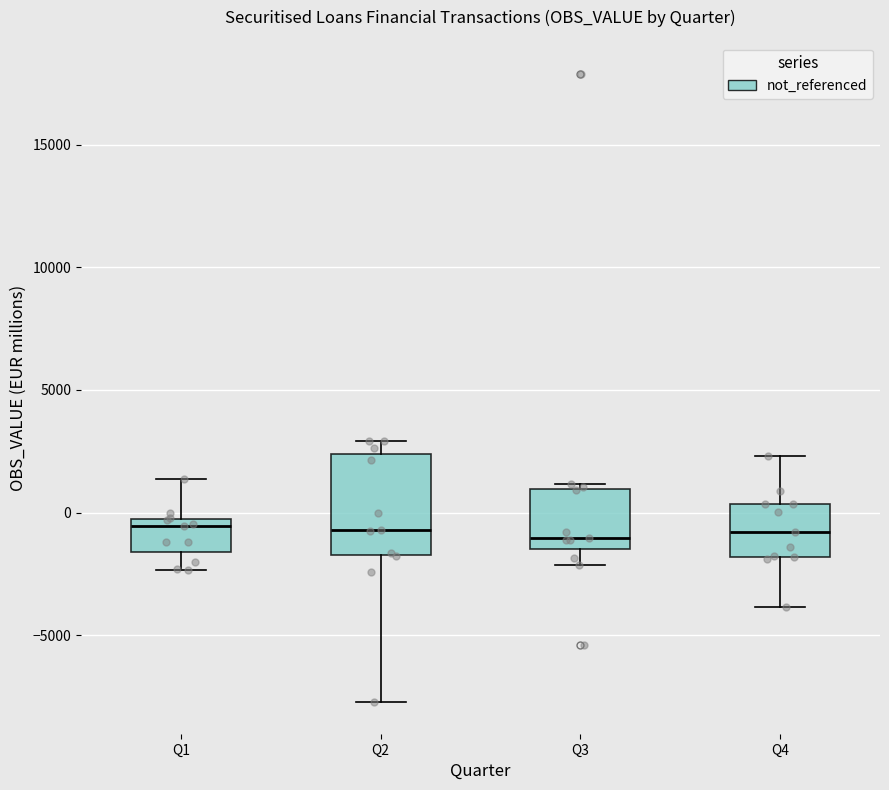

Reading left to right, read every box against the y-axis: the position of its median line, the range the box covers, and the ends of its whiskers. The values are not printed on the chart, so give them approximately, as read against the axis.

Q1: median -500 (just below the box's upper edge), box -1500 to -500, whiskers -2500 to 1500
Q2: median -500, box -1500 to 2500, whiskers -7500 to 3000
Q3: median -1000, box -1500 to 1000, whiskers -2000 to 1000 (just above the box's upper edge)
Q4: median -1000, box -2000 to 500, whiskers -4000 to 2500